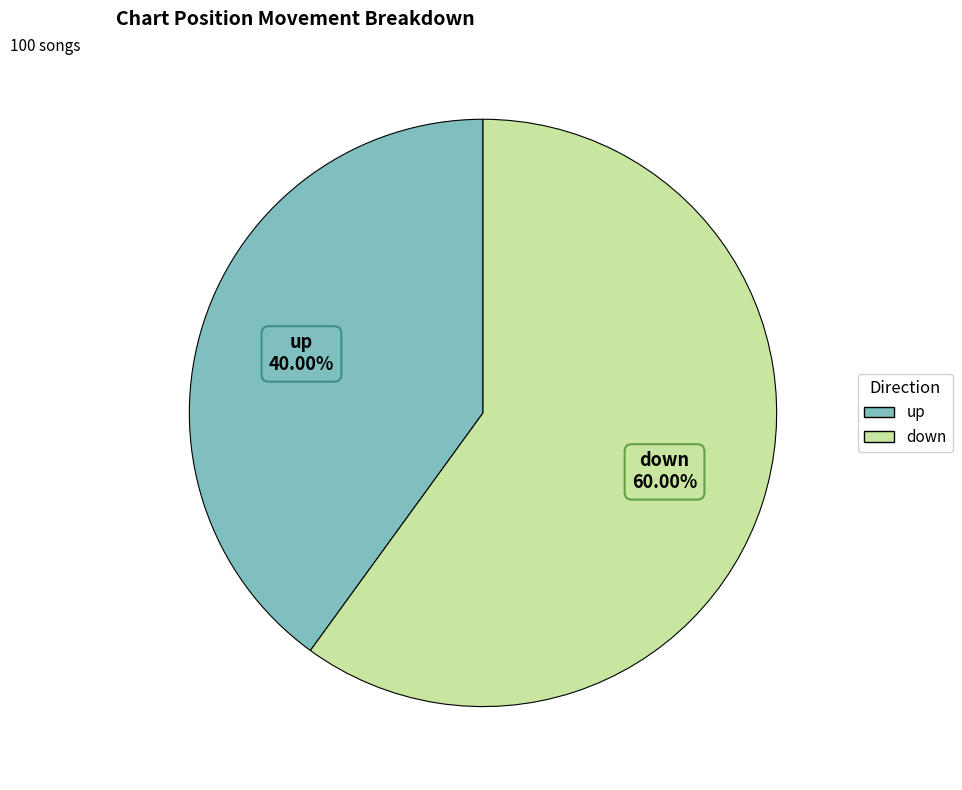

What percentage is the down slice, to the nearest percent?

60%